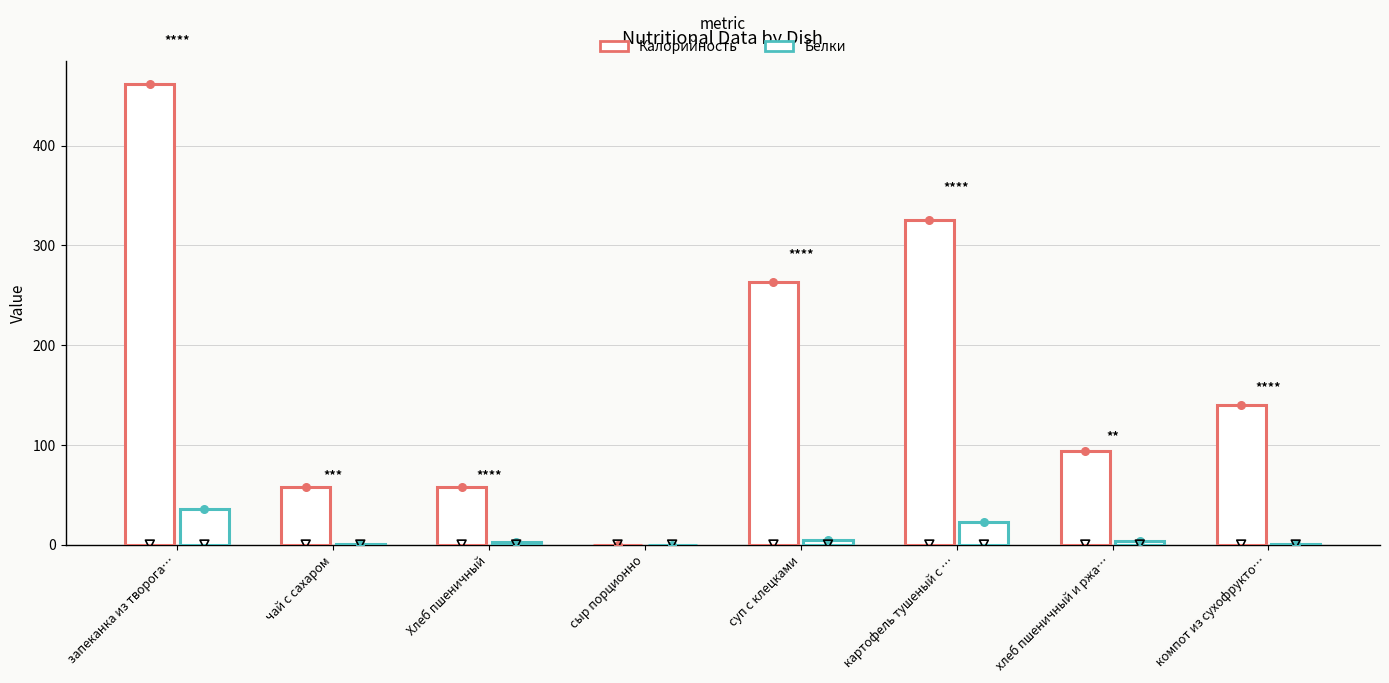

At how many categories does at least one series exceed 193?

3